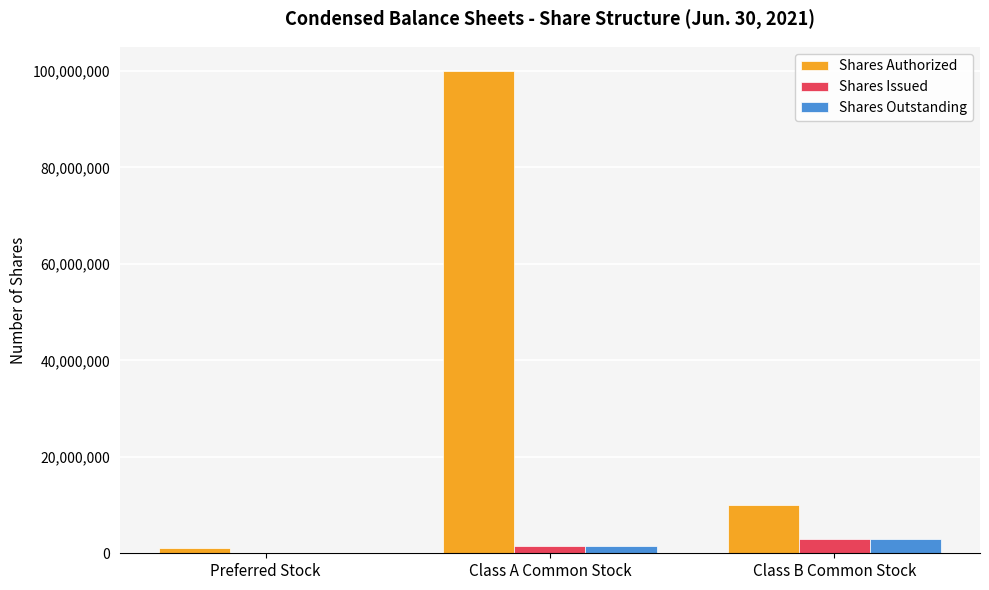

How many categories are shown in the chart?

3